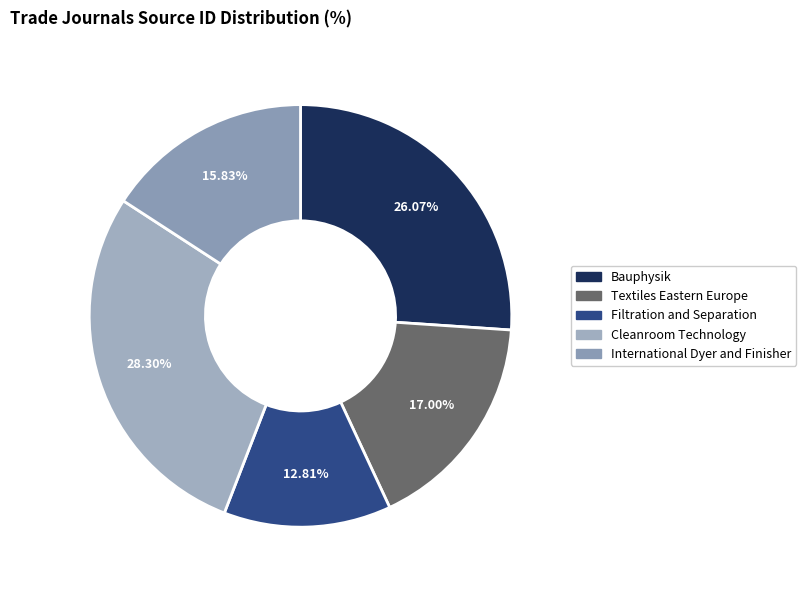

Is there any slice that represents more than half of the pie?

No